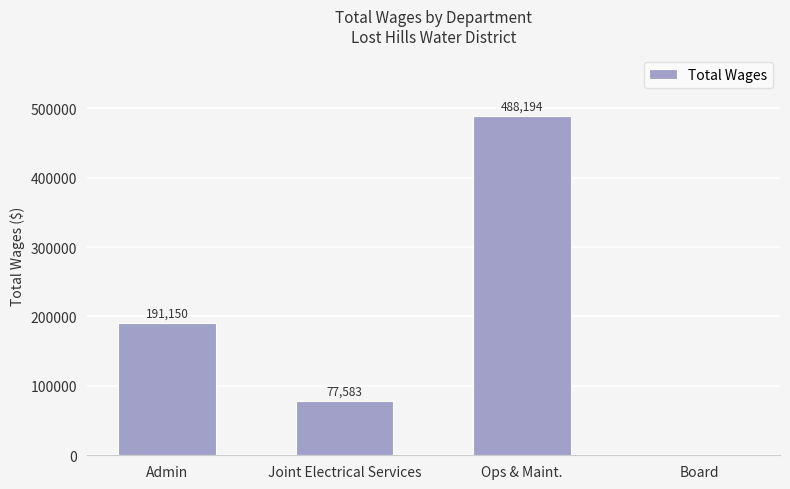

Are the bars horizontal?

No